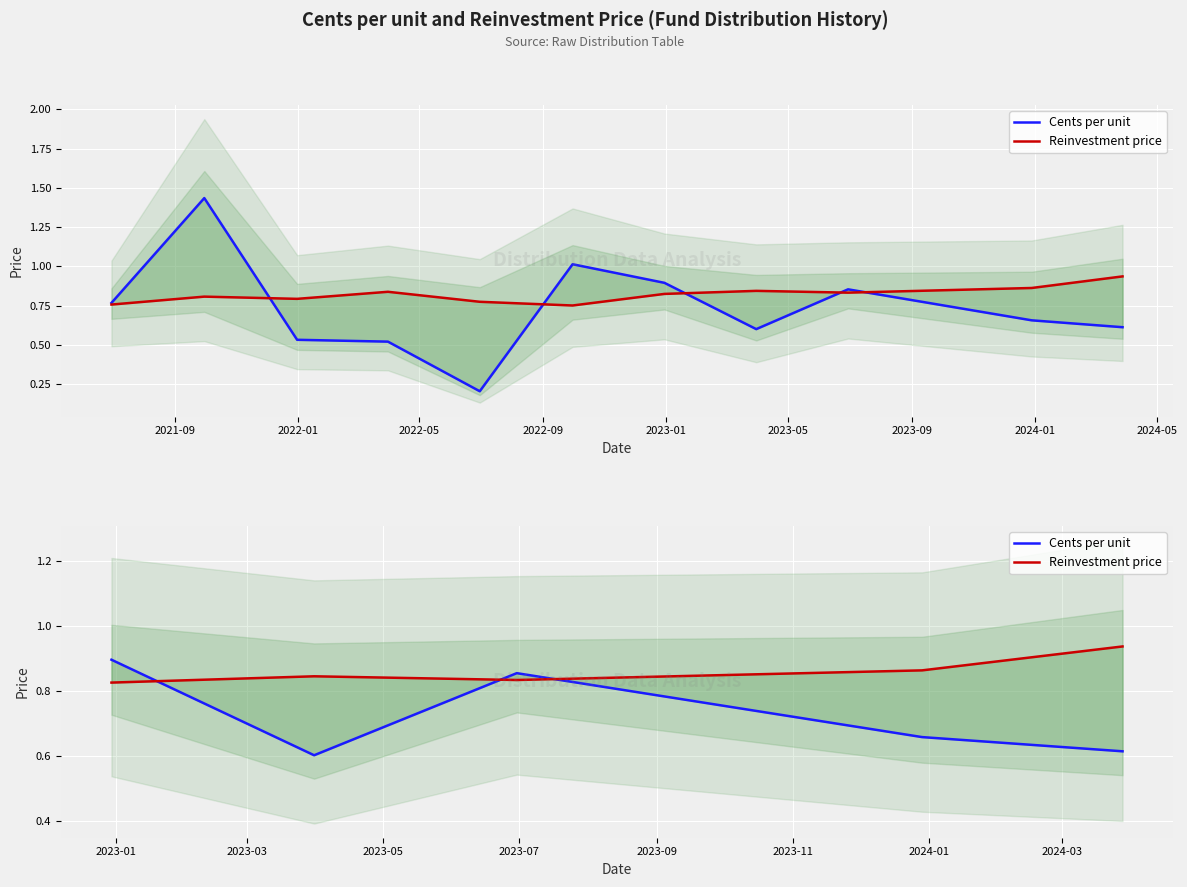

Between 2022-05 and 2022-09, which series saw the biggest shift?

Cents per unit